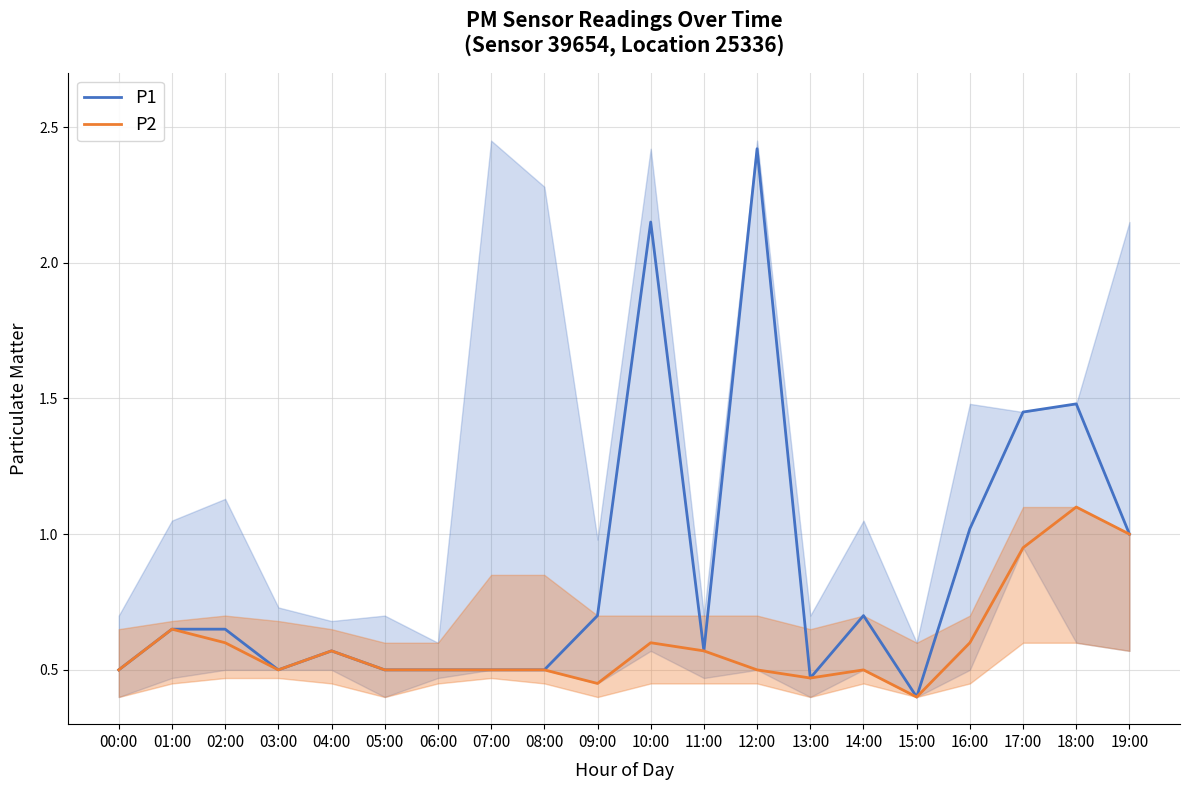

How many lines are shown in the chart?

2